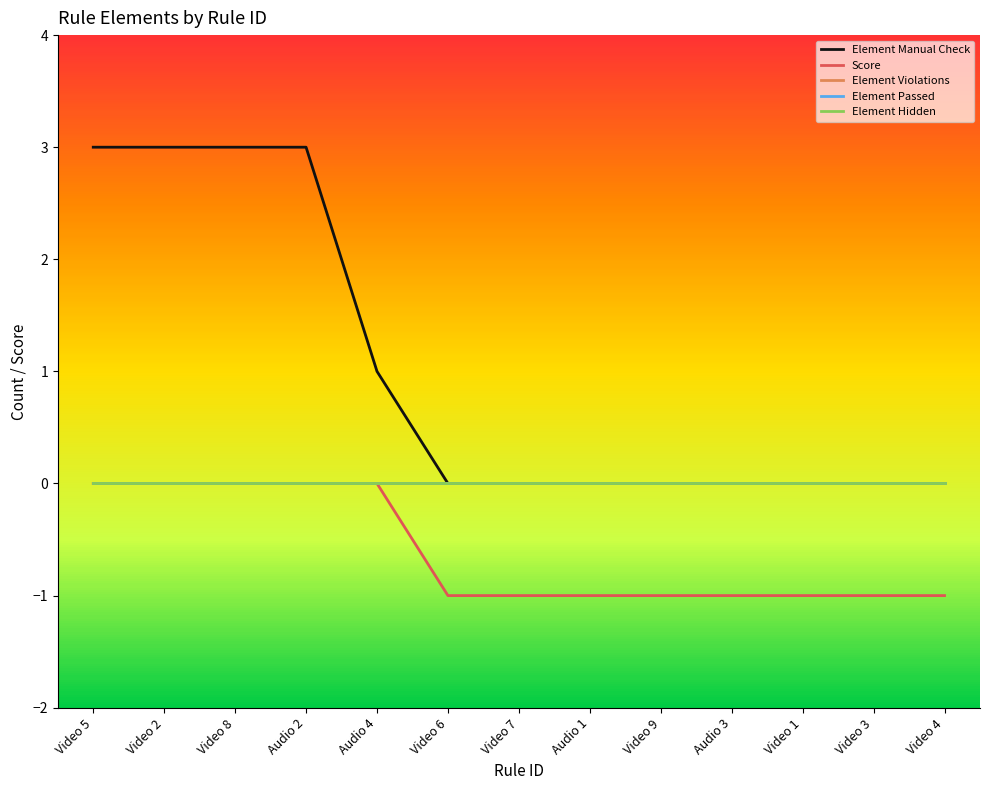

Is this an area chart (filled region under the line)?

No